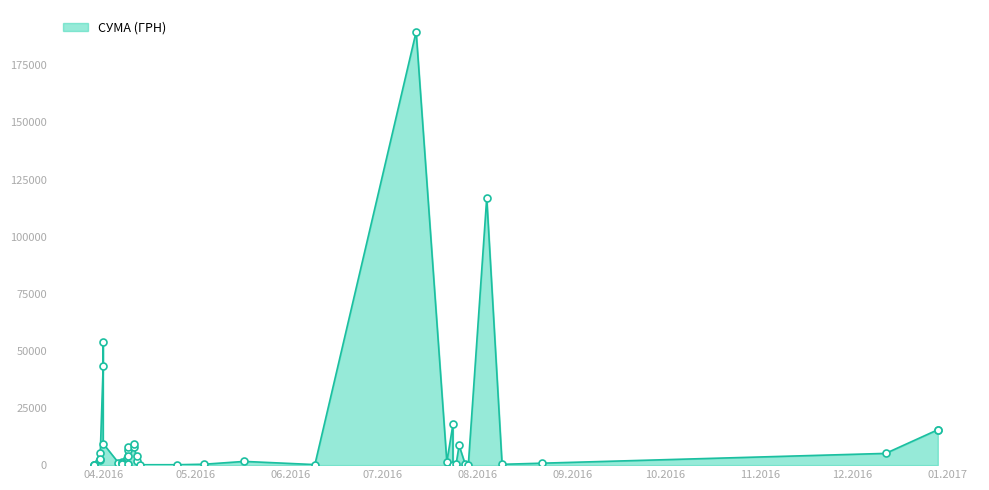

How many data points does each series have?

40